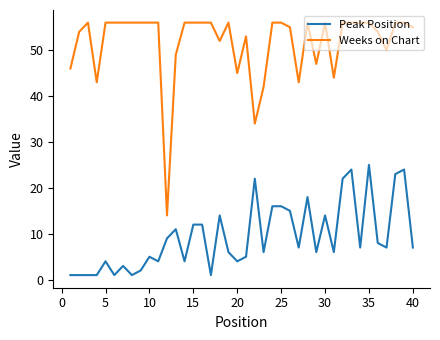

What is the difference between the maximum and minimum values in the Peak Position series?

24